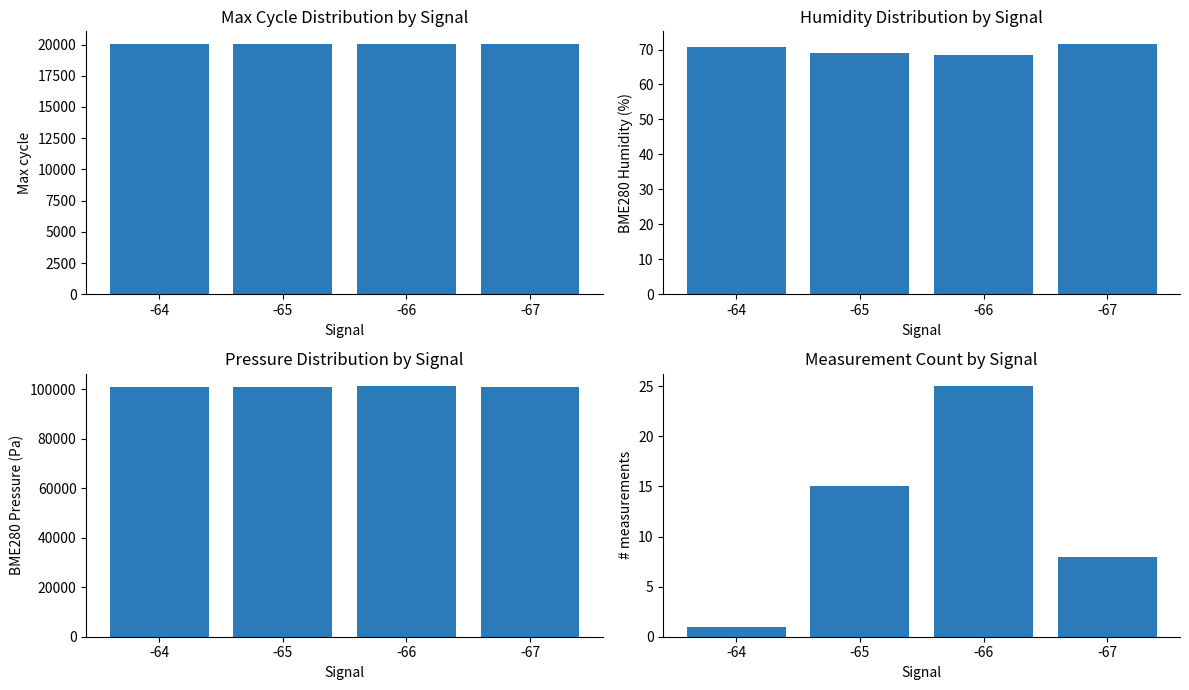

Are the bars grouped side by side (vs. stacked)?

Yes